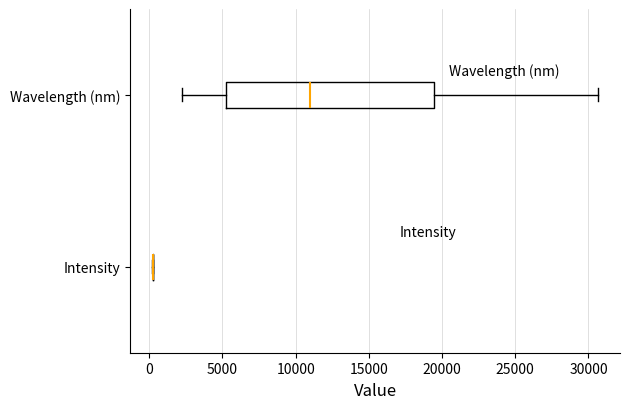

Reading bottom to top, read every box against the x-axis: the position of its median line, the range the box covers, and the ends of its whiskers. The values are not printed on the chart, so give them approximately, as read against the axis.

Intensity: box collapsed to a line at 0, whiskers 0 to 0
Wavelength (nm): median 11000, box 5000 to 19500, whiskers 2000 to 30500